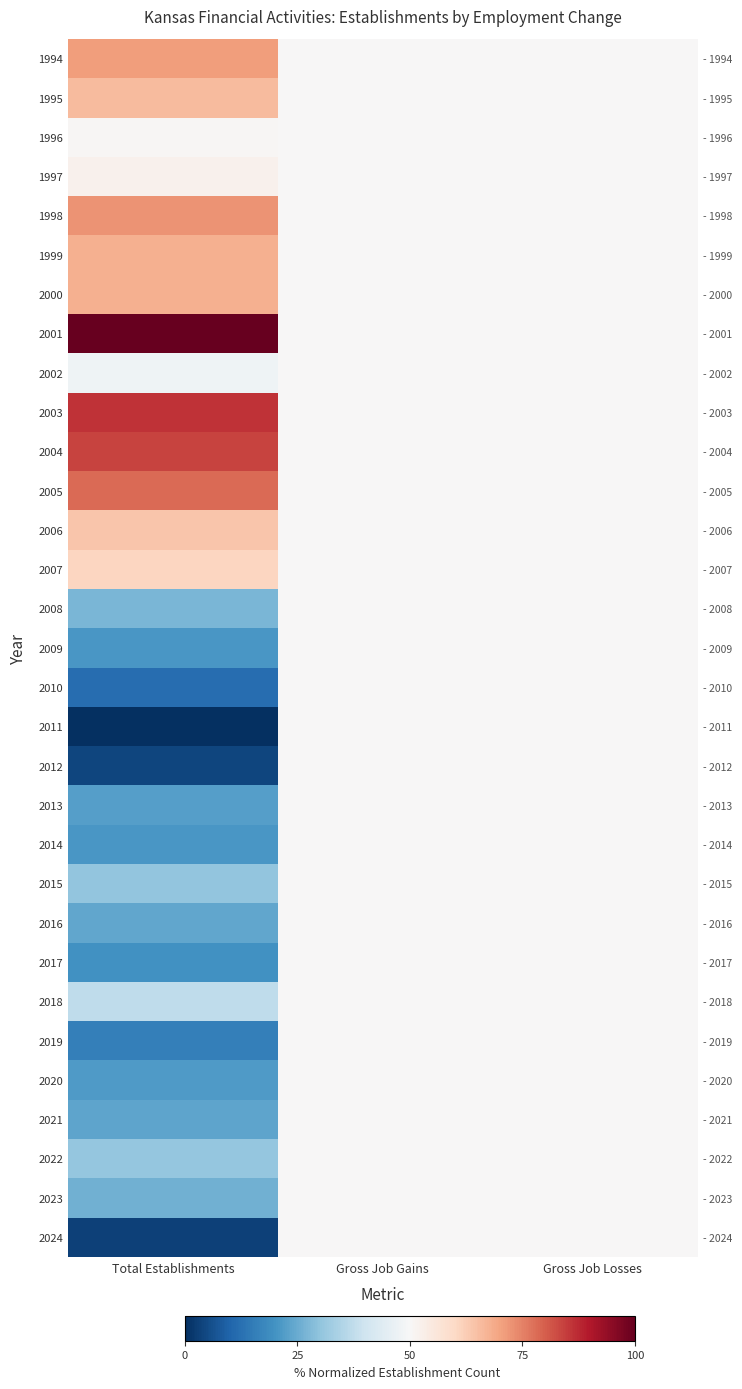

The value of 1998 at Gross Job Losses is 50.0. True or false?

True